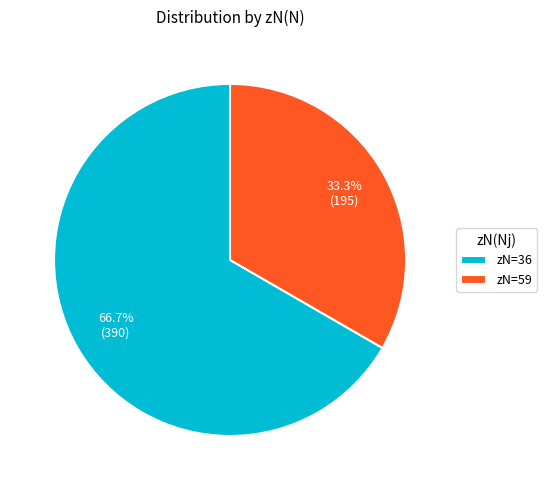

Which slice represents more than half of the pie?

zN=36